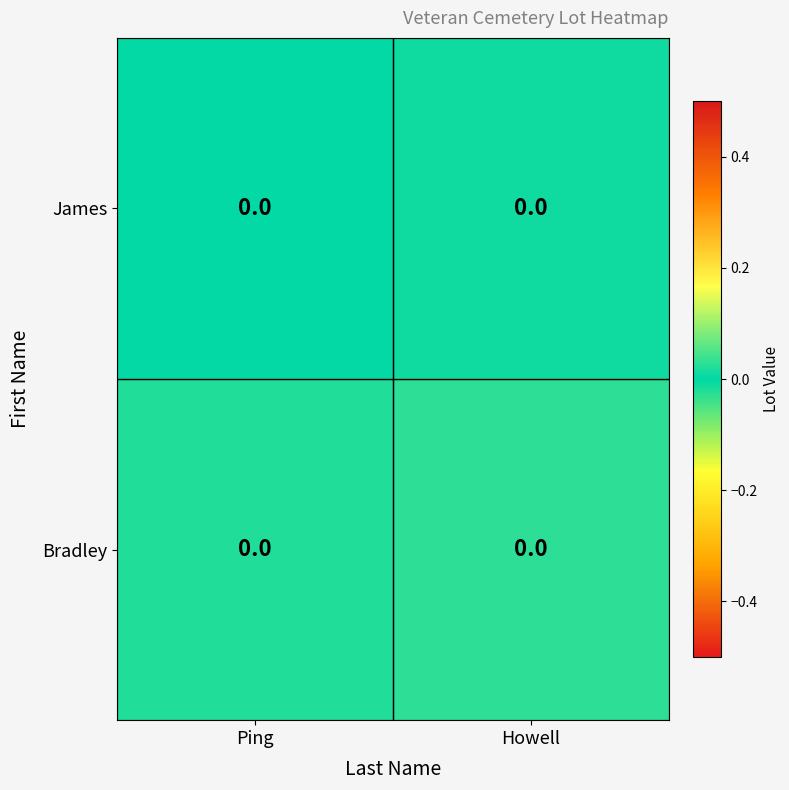

What is the sum of all Bradley values?

0.1